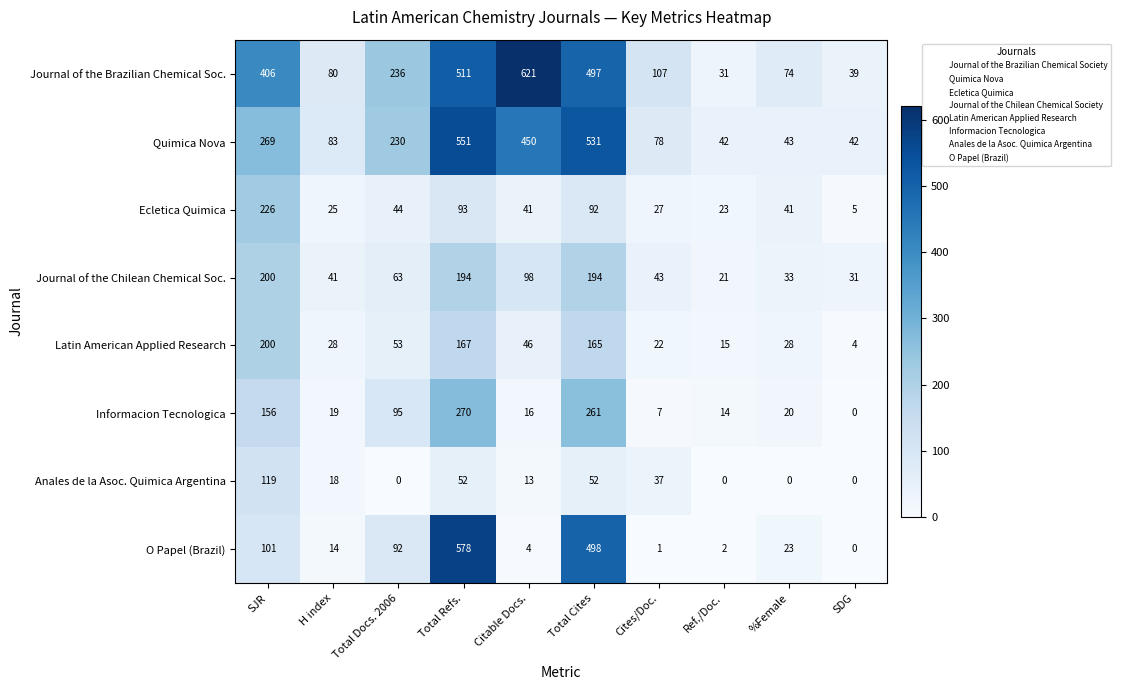

At Ref./Doc., list the series in order from smallest to largest.

Anales de la Asoc. Quimica Argentina, O Papel (Brazil), Informacion Tecnologica, Latin American Applied Research, Journal of the Chilean Chemical Soc., Ecletica Quimica, Journal of the Brazilian Chemical Soc., Quimica Nova